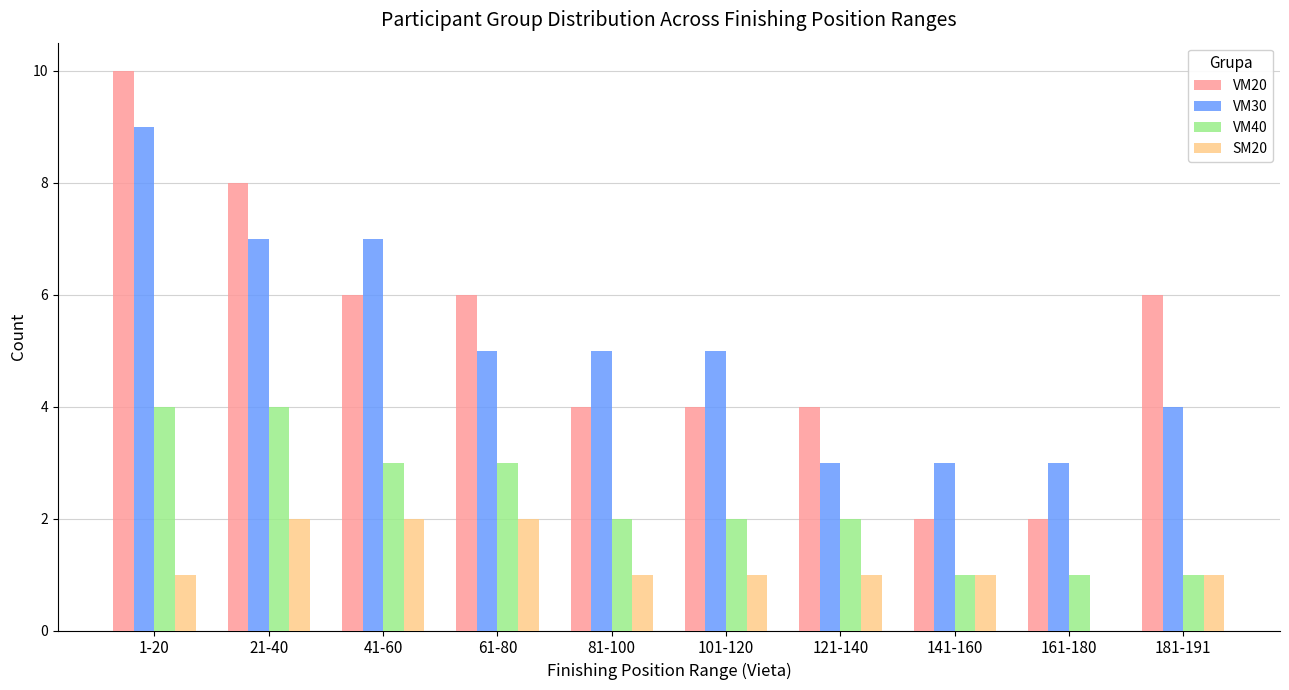

Which label corresponds to the largest value in the chart?

1-20